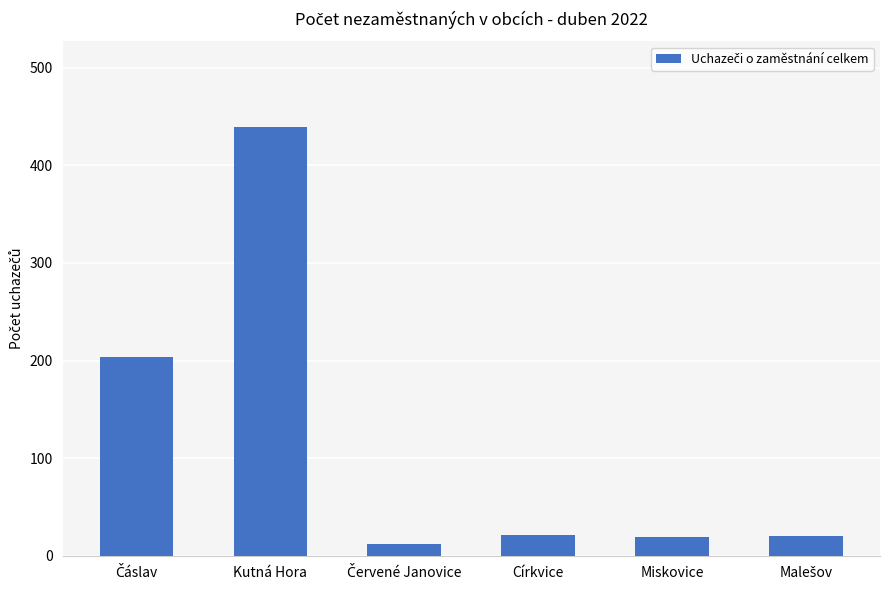

Which category has the highest value across all series?

Kutná Hora